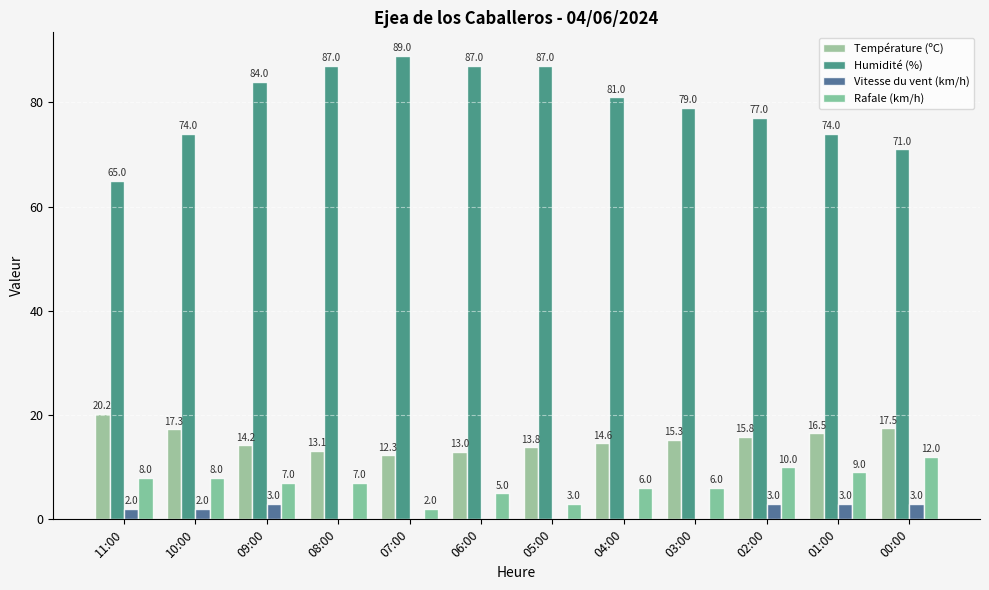

What is the value of the Température (ºC) bar at the 10th from the left?

15.8